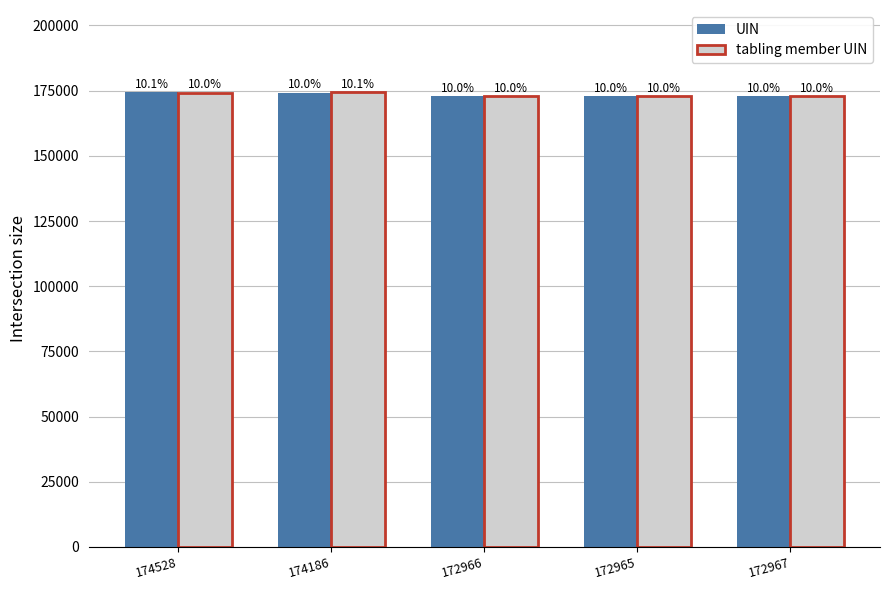

Reading left to right, list all the values displayed in this chart.

UIN: 174528=174528	174186=174186	172966=172966	172965=172965	172967=172967
tabling member UIN: 174528=174186	174186=174528	172966=172965	172965=172966	172967=172967